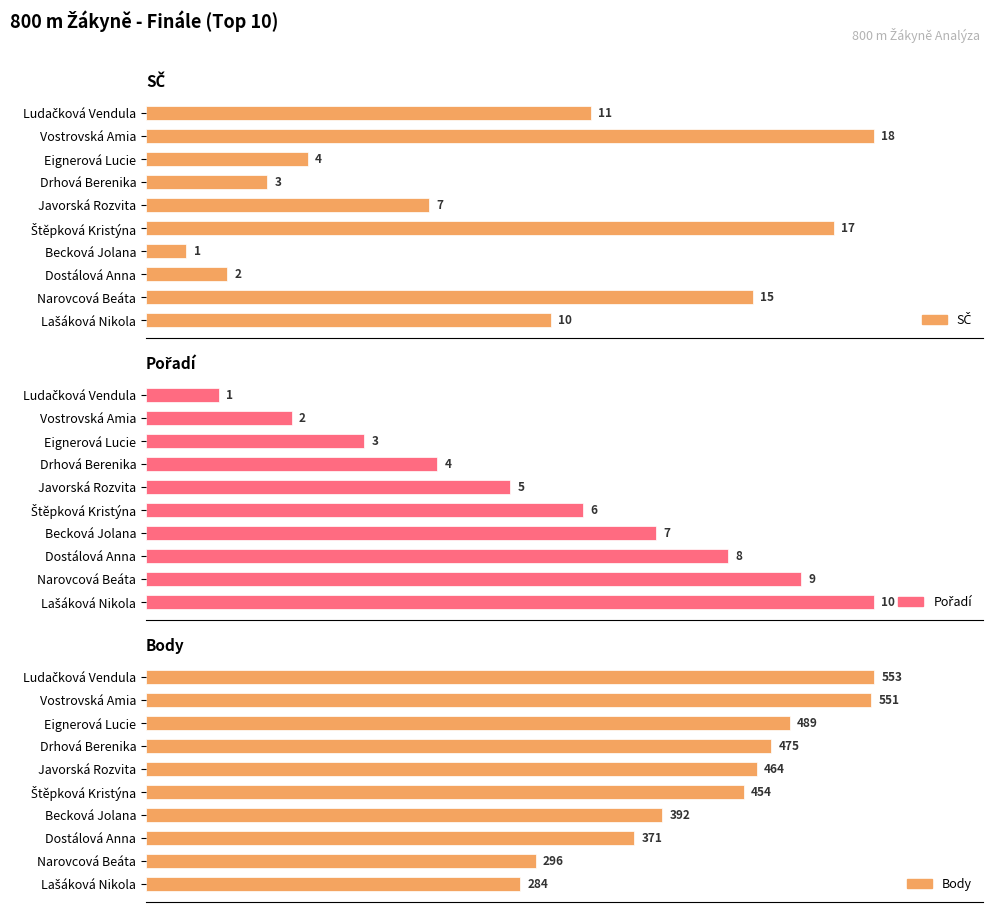

What are all the series names shown in the legend?

SČ, Pořadí, Body